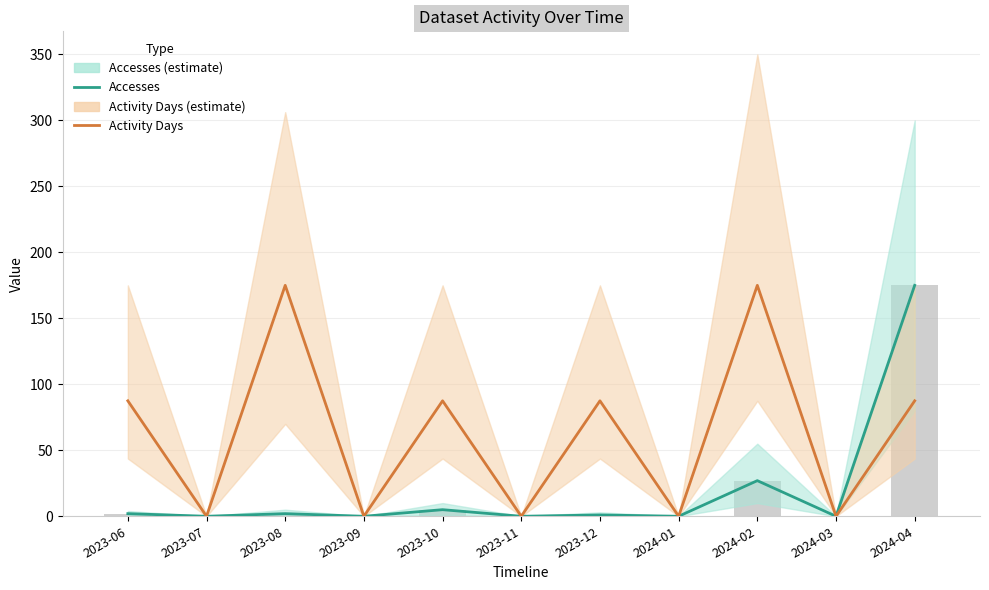

Between 2023-12 and 2024-04, which series saw the biggest shift?

Accesses